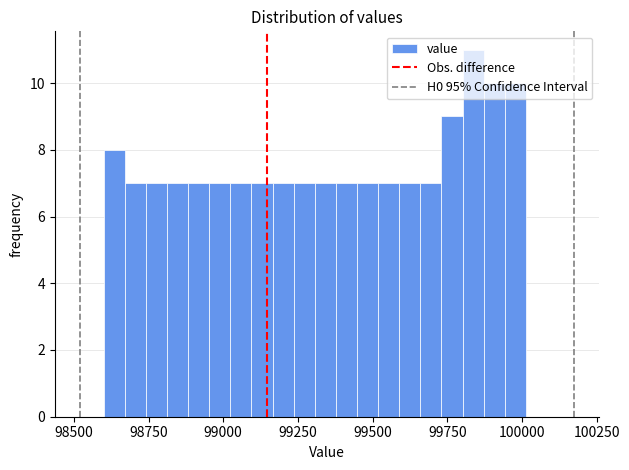

Read against the x-axis, roughly where is the centre of the tallest bar?

99850